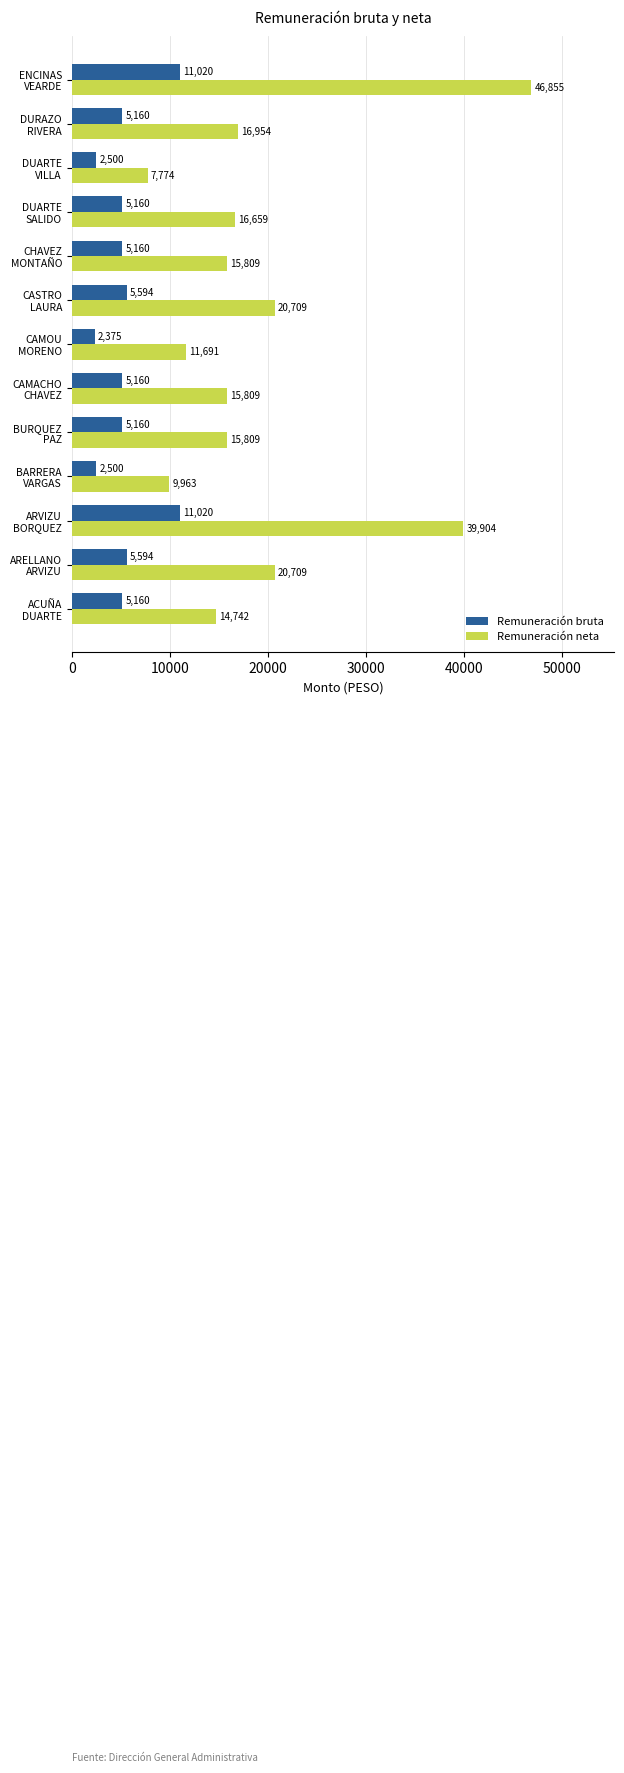

What are all the series names shown in the legend?

Remuneración bruta, Remuneración neta